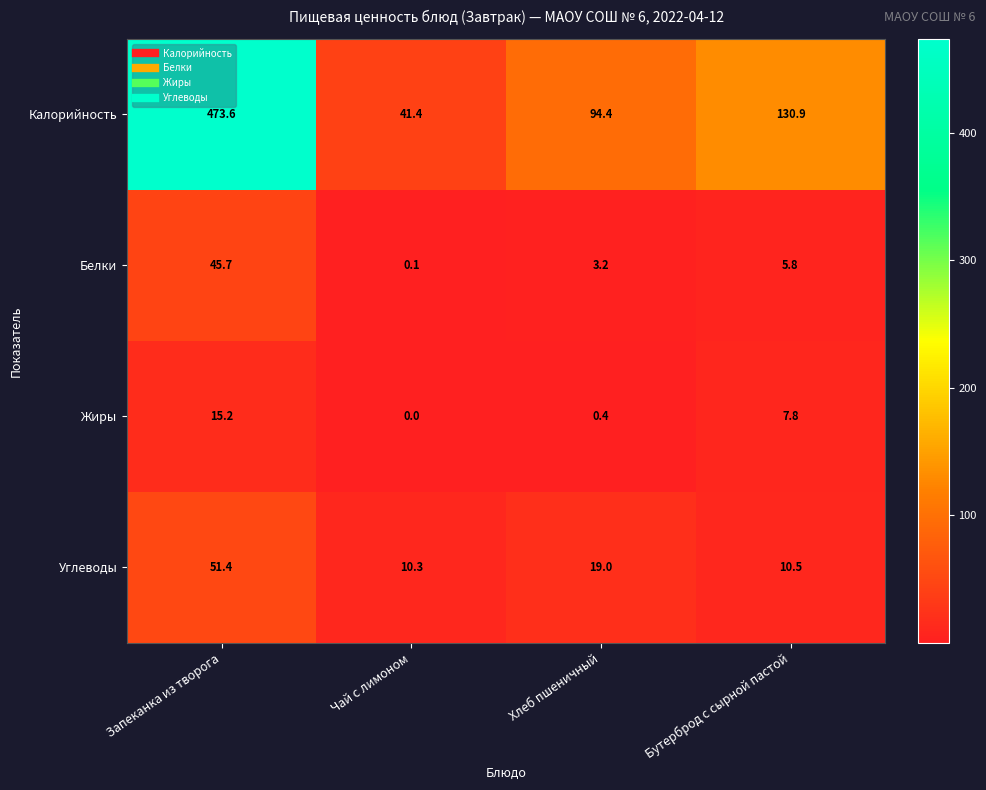

Reading left to right, transcribe all the data shown in this chart.

Калорийность: 473.6	41.4	94.4	130.9
Белки: 45.7	0.1	3.2	5.8
Жиры: 15.2	0.0	0.4	7.8
Углеводы: 51.4	10.3	19.0	10.5